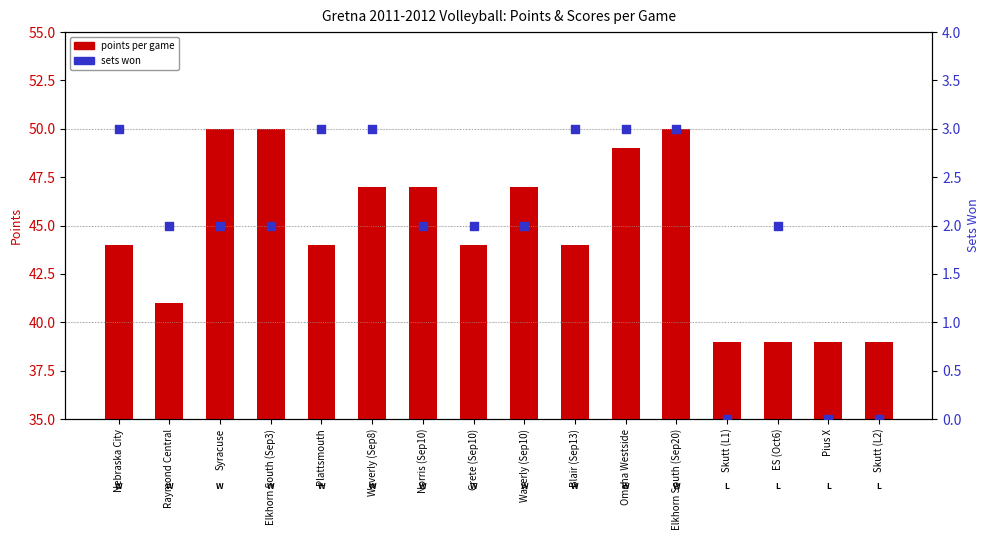

Which series has the largest total across all categories?

points per game